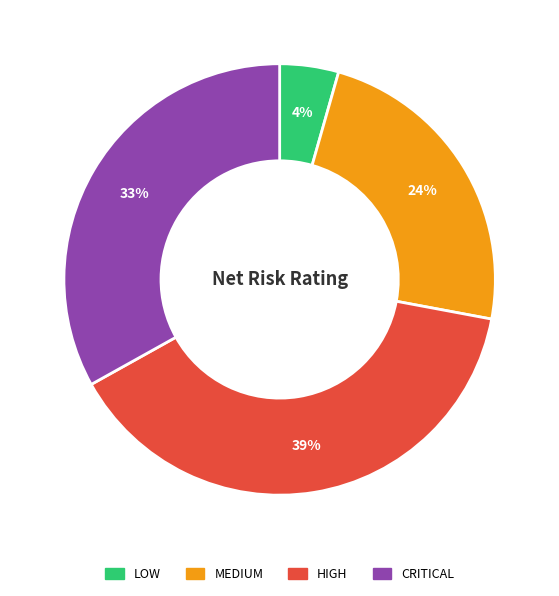

Combined, do MEDIUM and CRITICAL account for over 50%?

Yes